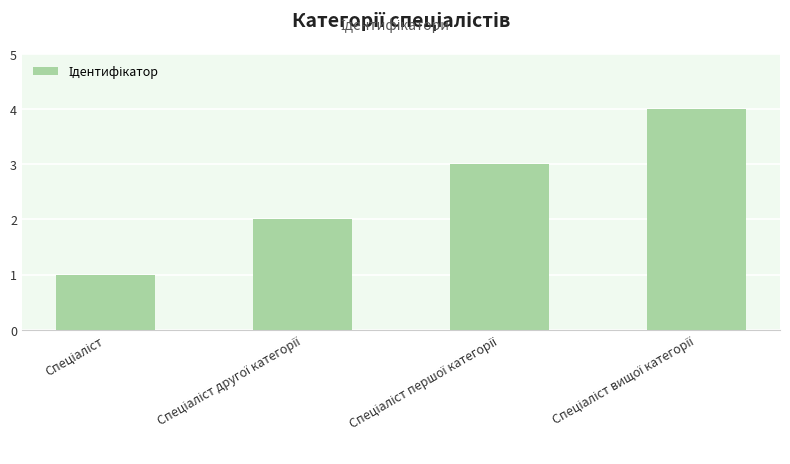

What is the greatest value displayed?

4